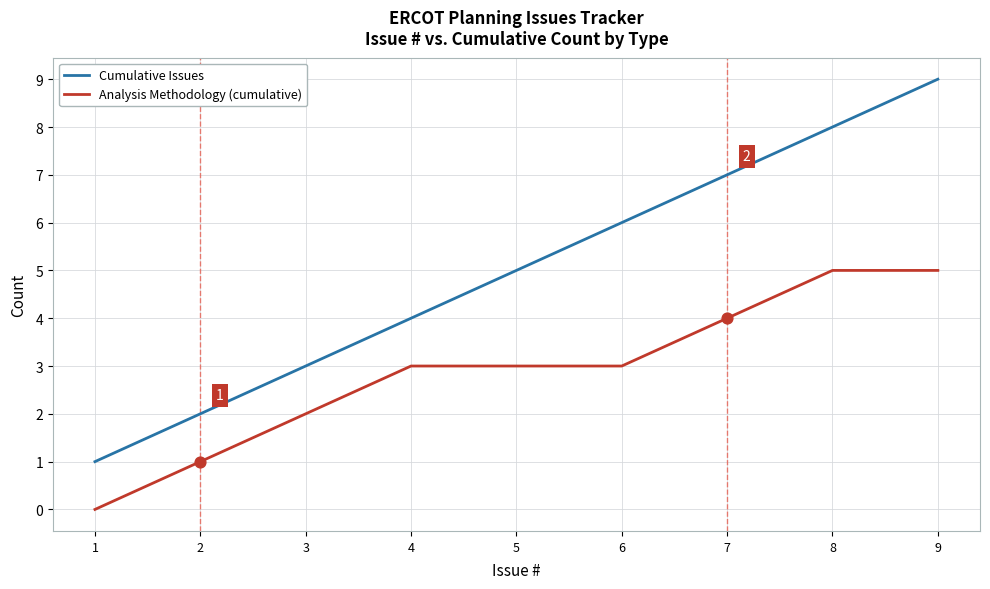

At which category is the sum across all series the highest?

9